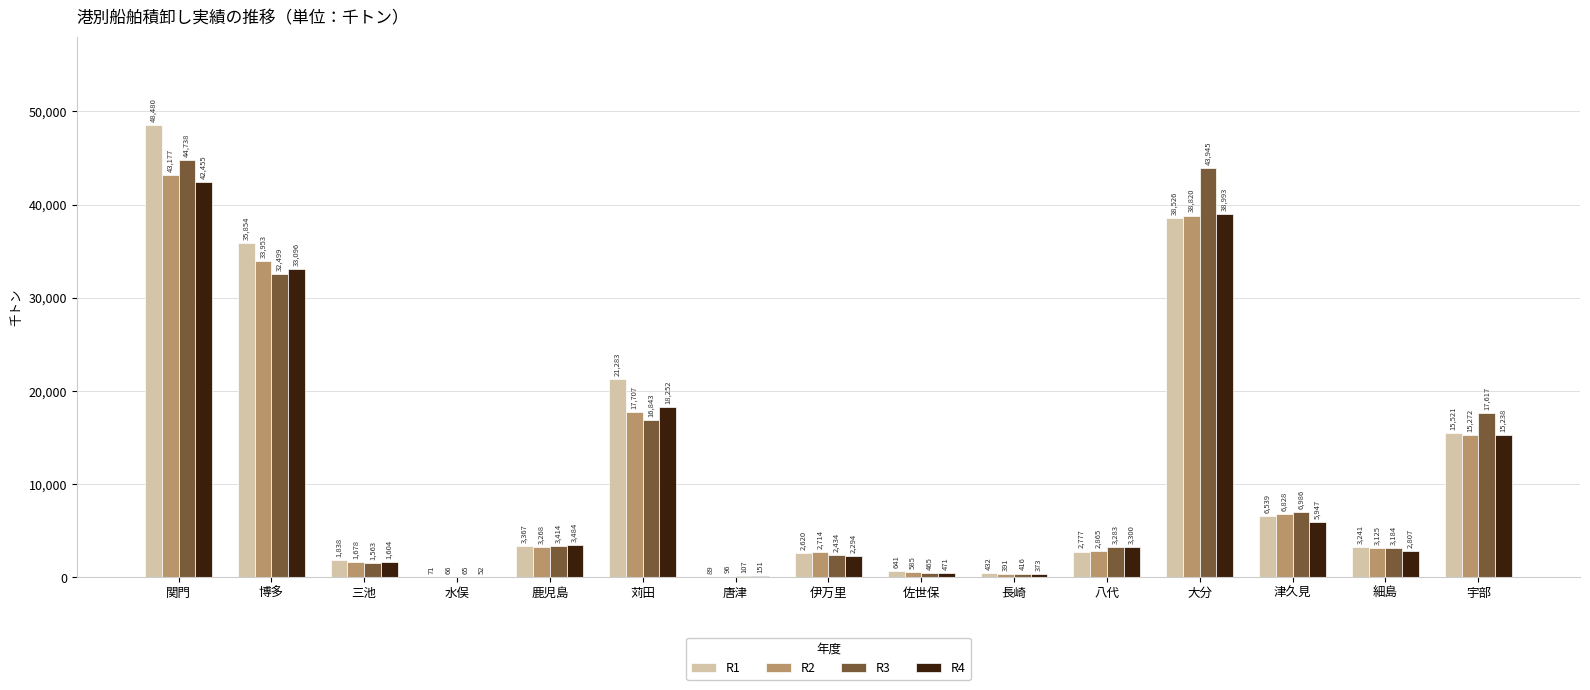

How many series are shown in this chart?

4